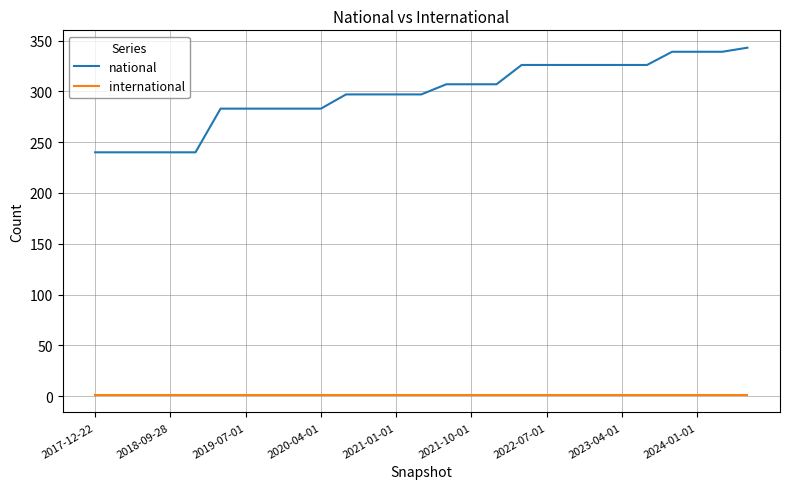

Is this an area chart (filled region under the line)?

No